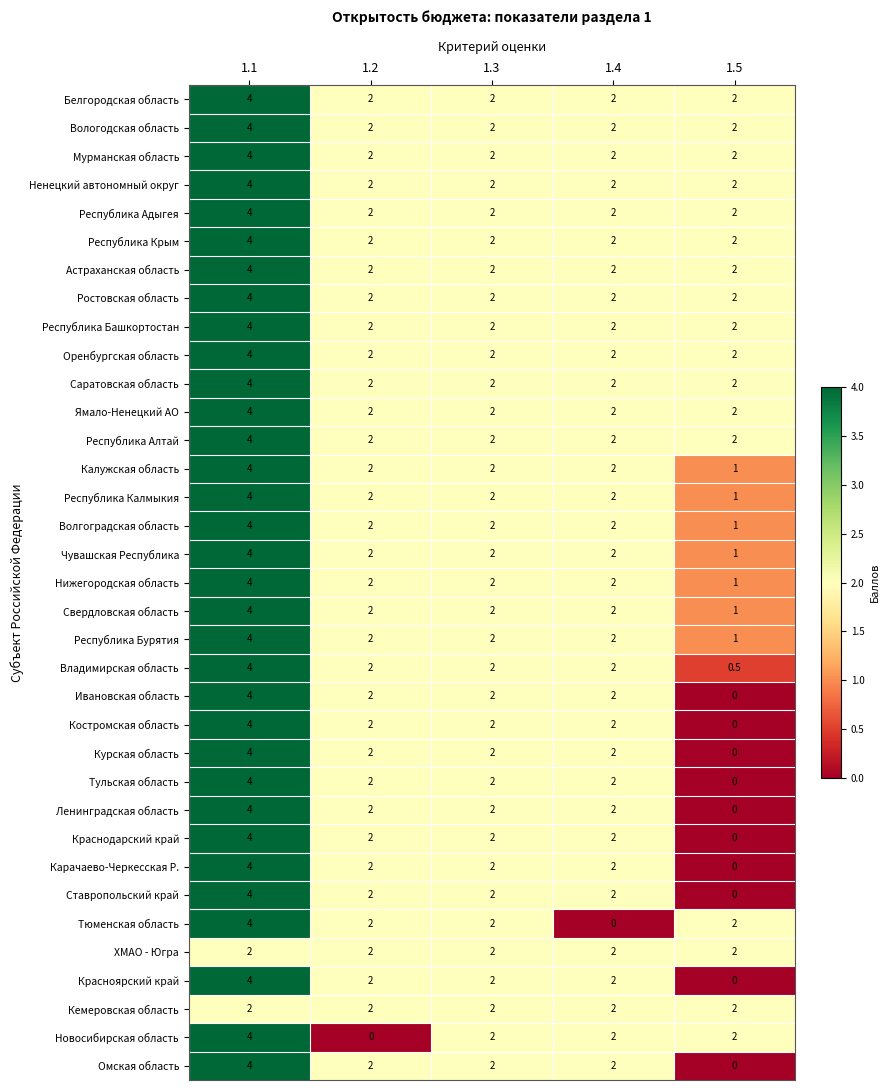

At how many categories does at least one series exceed 0?

5